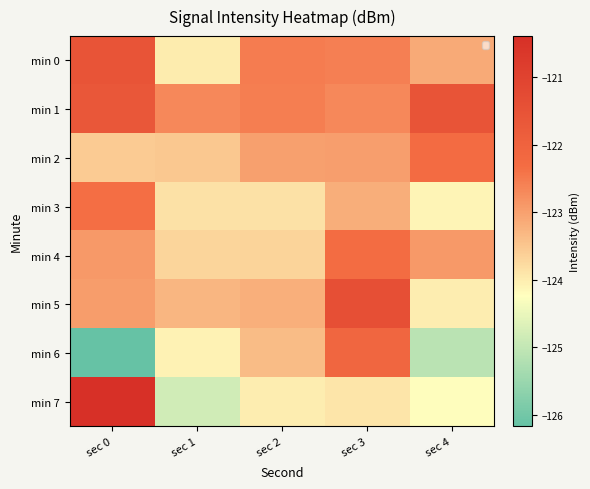

Which series has the widest spread of values?

min 7